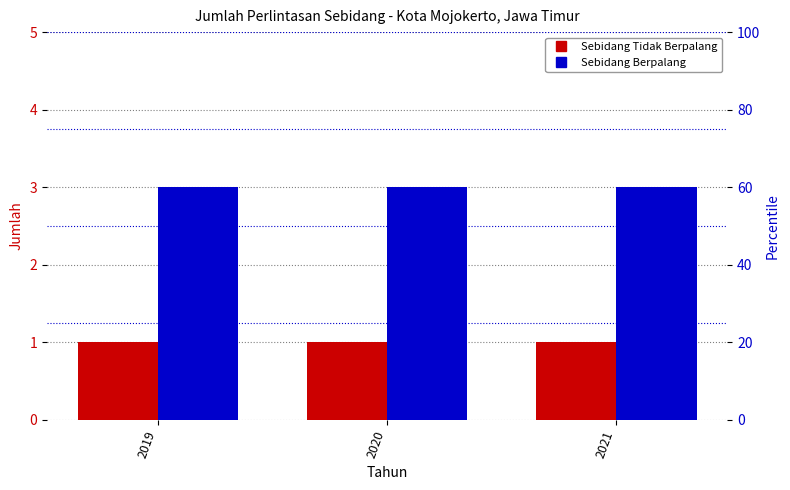

What is the average value of the Sebidang Tidak Berpalang series?

1